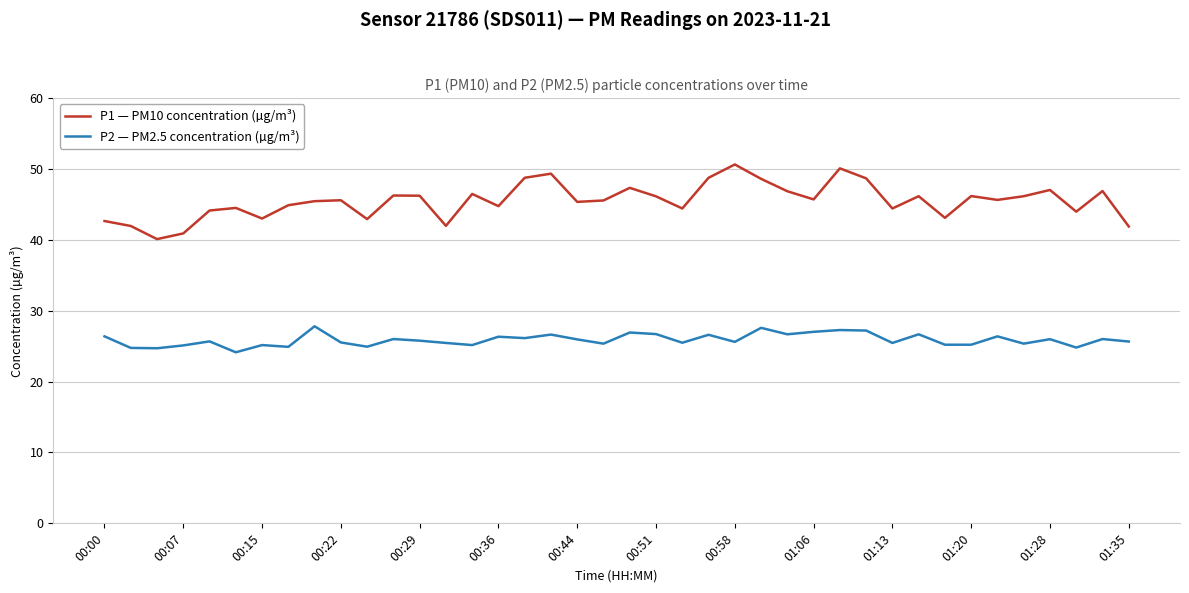

What is the average value of the P2 — PM2.5 concentration (µg/m³) series?

25.9